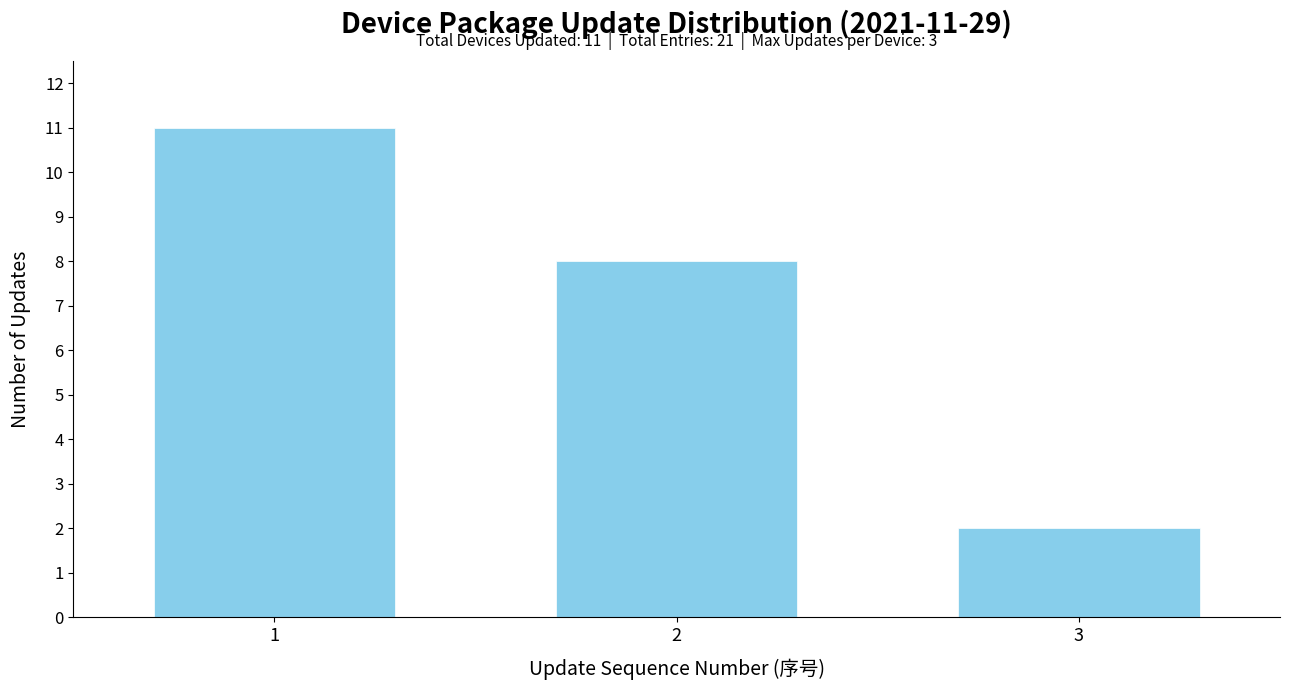

Reading right to left, transcribe all the data shown in this chart.

2	8	11